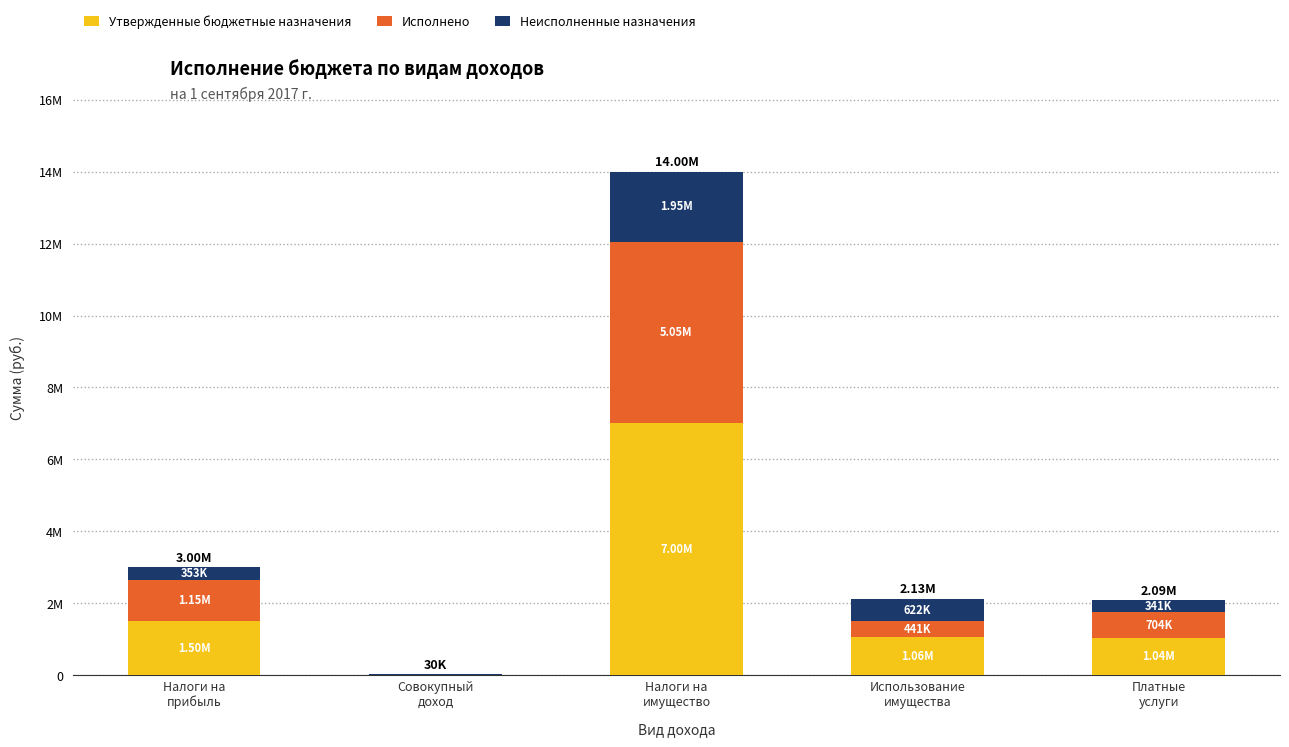

What are all the series names shown in the legend?

Утвержденные бюджетные назначения, Исполнено, Неисполненные назначения